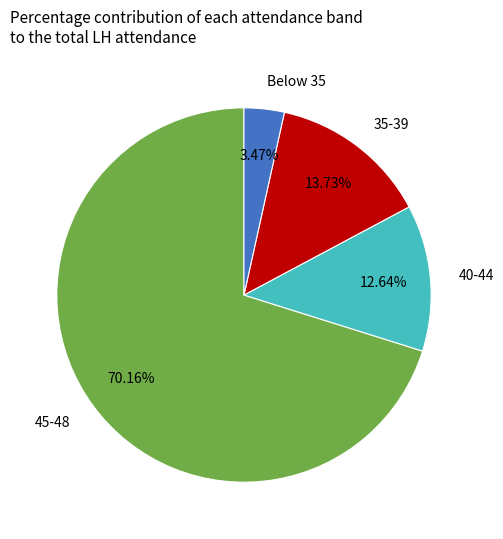

Which slice represents more than half of the pie?

45-48